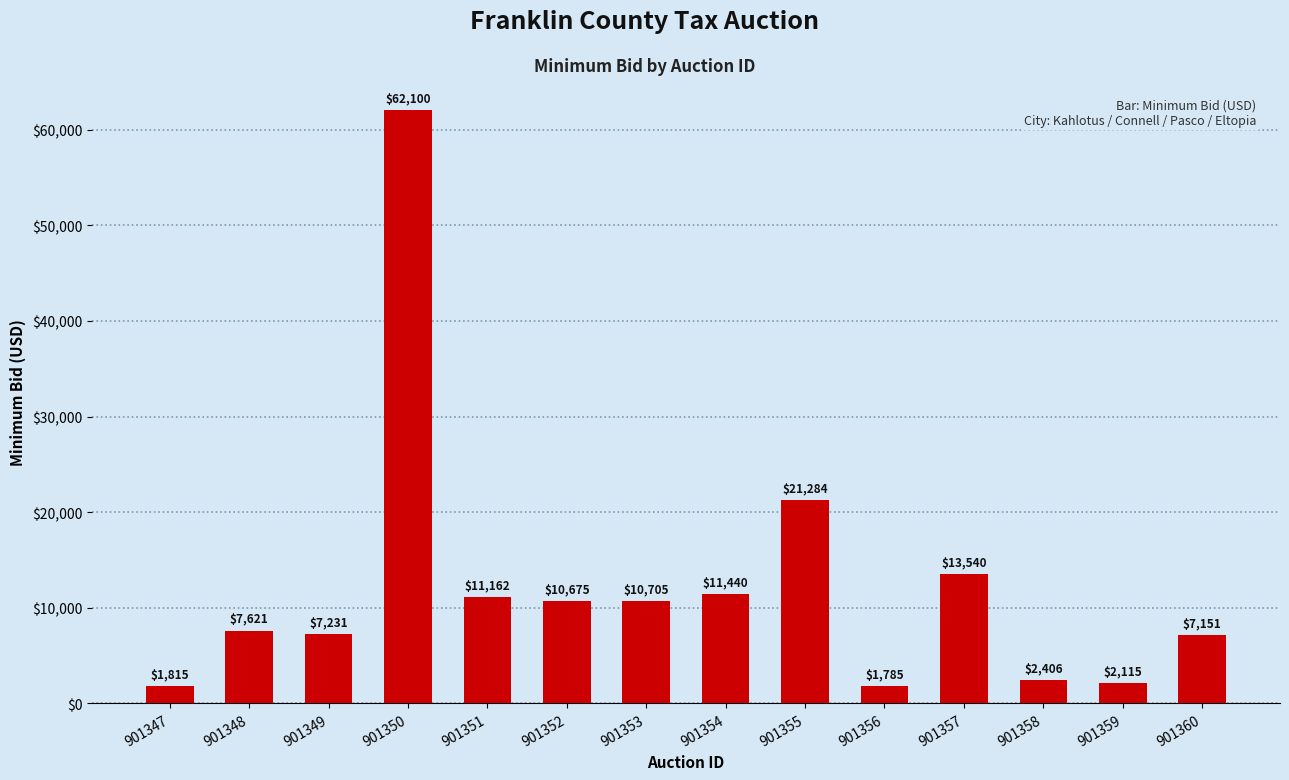

Rank the categories by value from highest to lowest.

901350, 901355, 901357, 901354, 901351, 901353, 901352, 901348, 901349, 901360, 901358, 901359, 901347, 901356